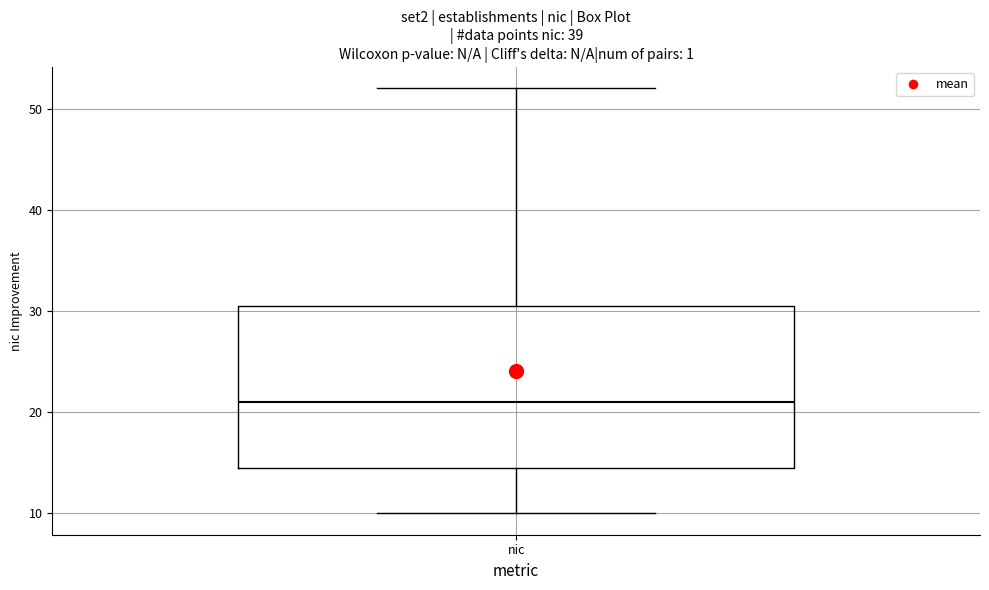

Transcribe this box plot: give where the median line is, the range the box spans, and where the two whiskers end, as read against the y-axis. The values are not printed on the chart, so give them approximately, as read against the axis.

median 21, box 15 to 31, whiskers 10 to 52